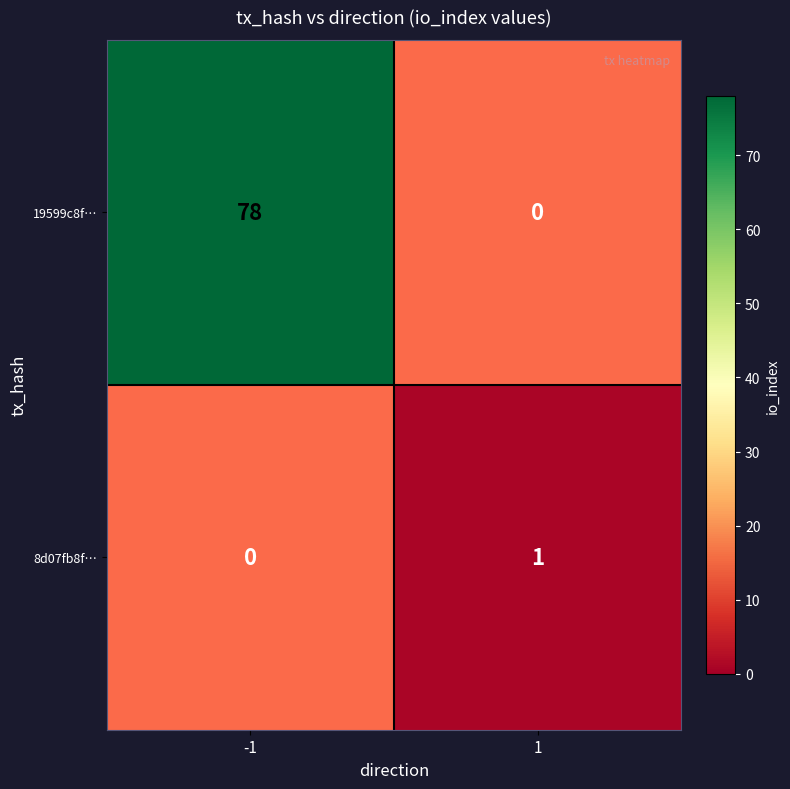

What is the greatest value displayed?

78